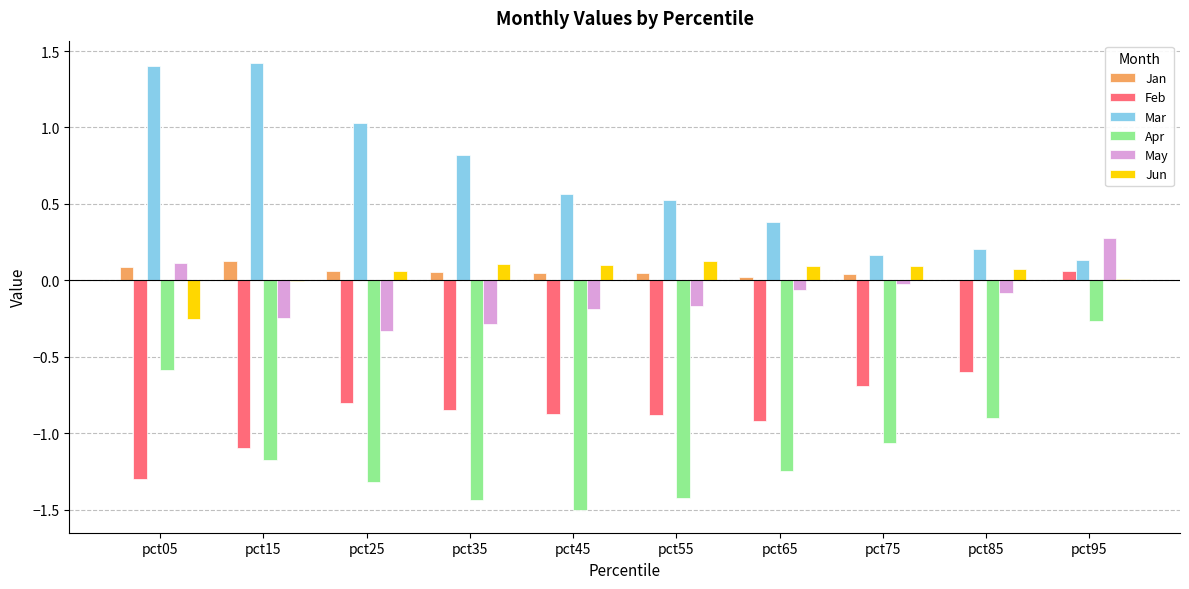

Which series has the largest range (max minus min)?

Feb